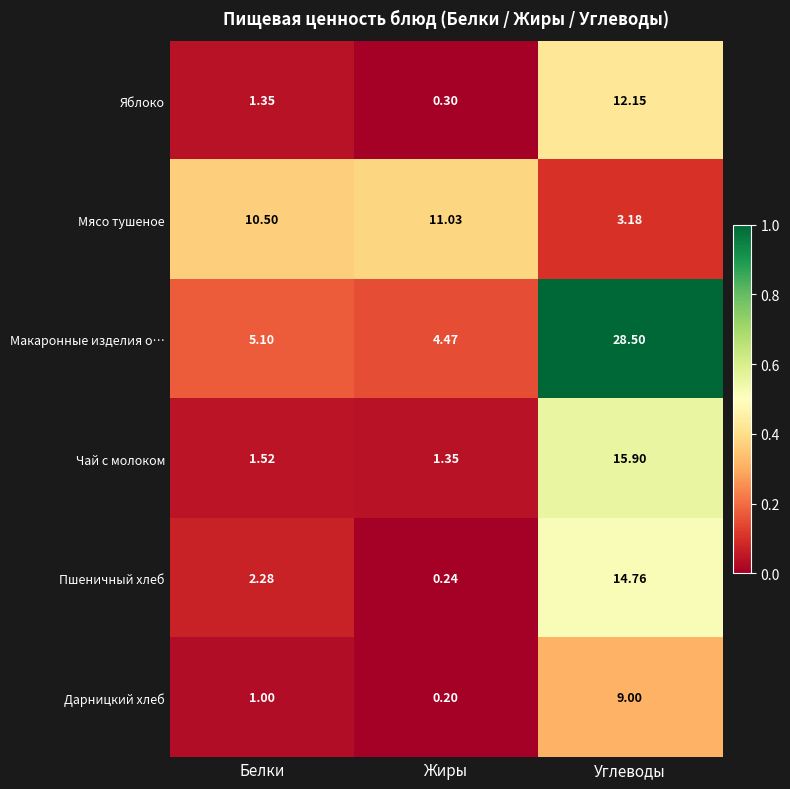

Which series has the largest range (max minus min)?

Макаронные изделия о…